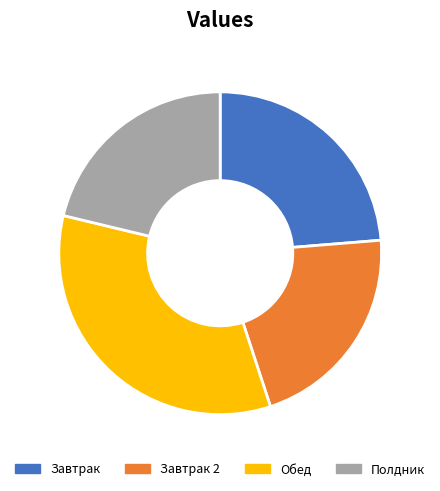

The Обед slice represents 27% of the pie. True or false?

False